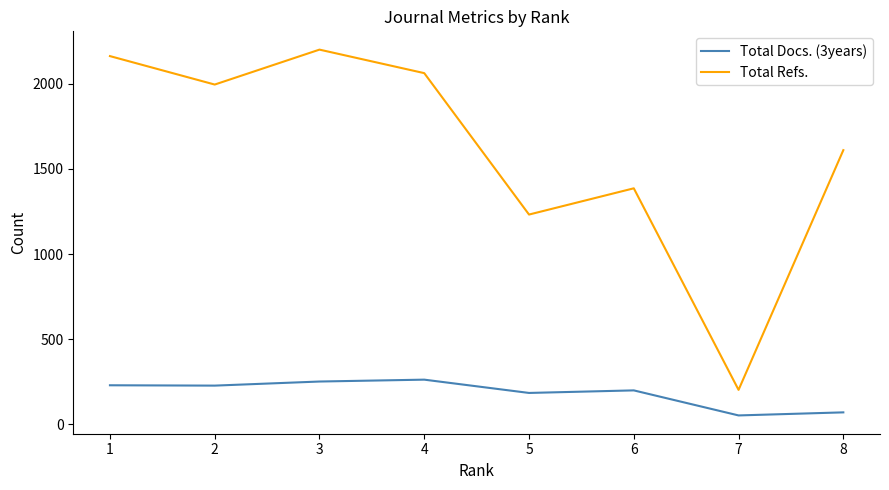

How many values in the Total Docs. (3years) series are below 228?

4